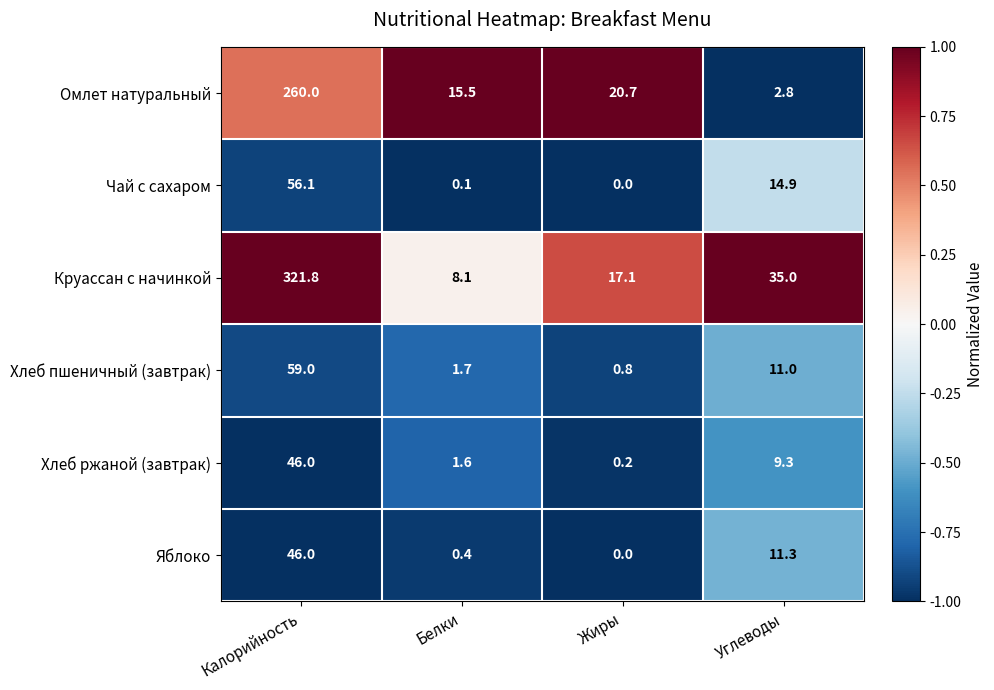

At which category is the sum across all series the highest?

Калорийность